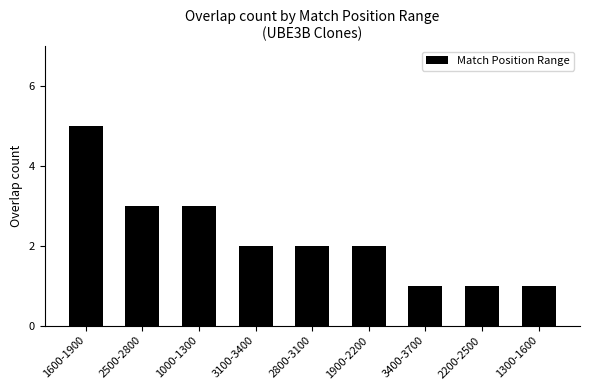

At which category does the chart reach its peak across all series?

1600-1900